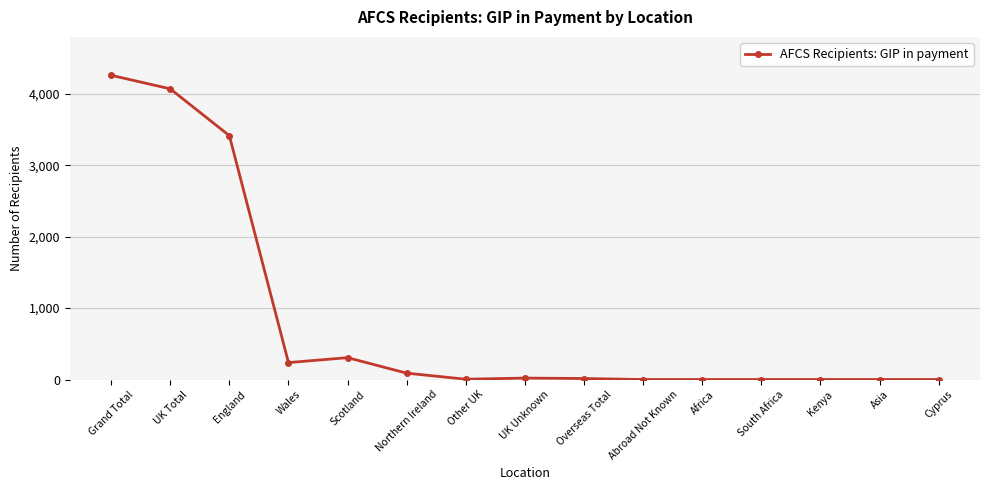

What is the label of the 2nd point from the left?

UK Total